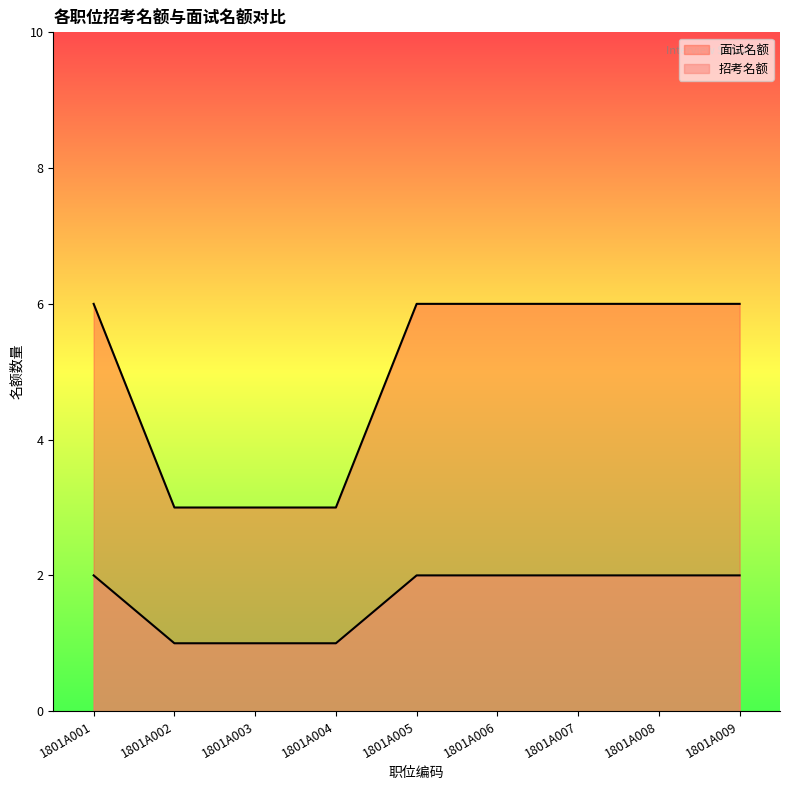

True or false: 面试名额 and 招考名额 cross at least once.

False